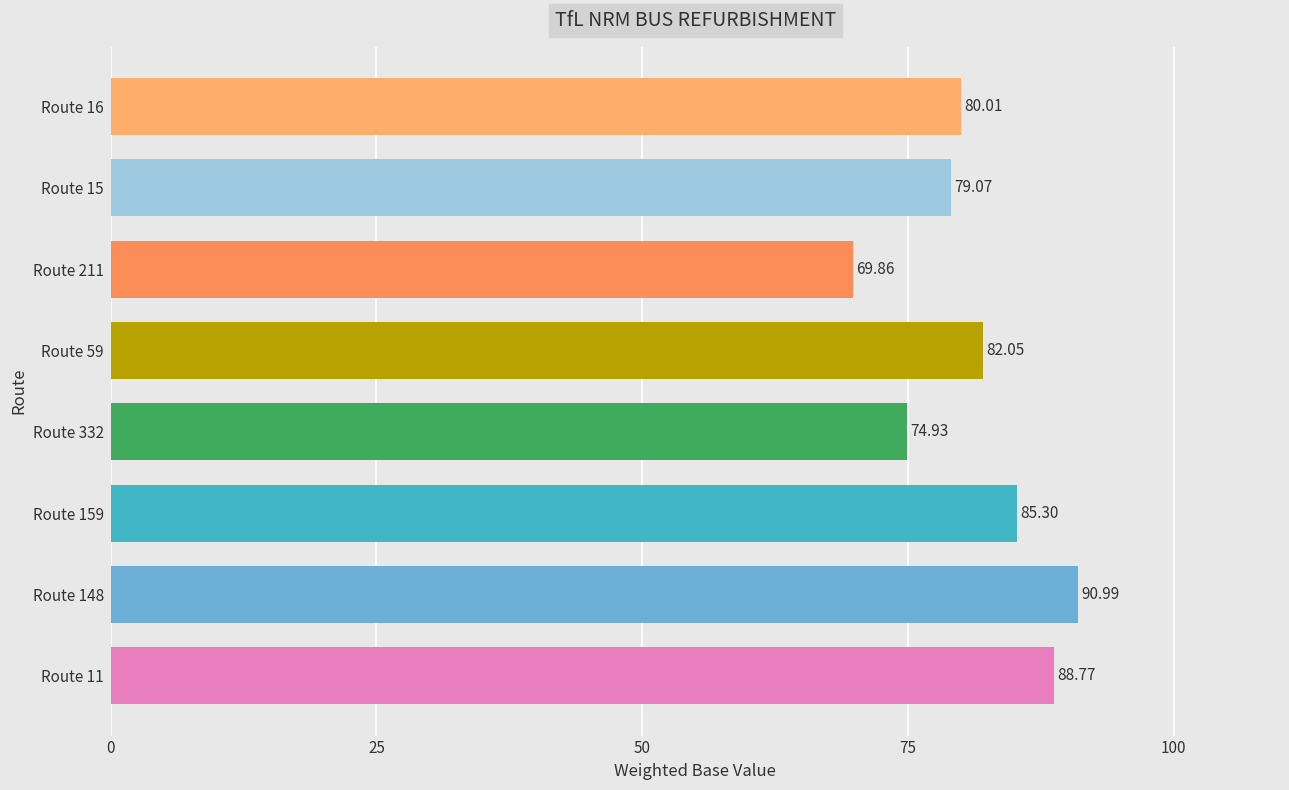

Count the number of data series in this chart.

1